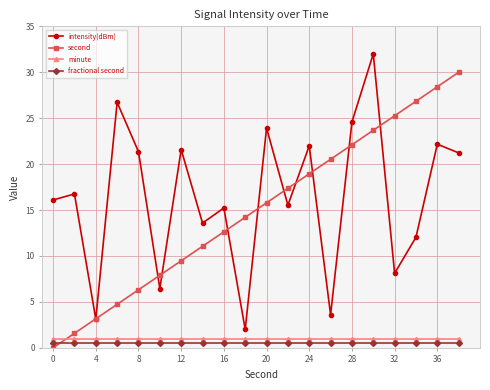

True or false: second has more than 2 points higher than both neighbors.

False